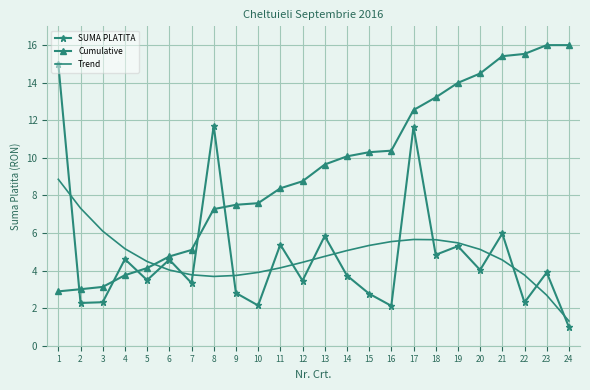

What is the difference between the maximum and minimum values in the Trend series?

7.5